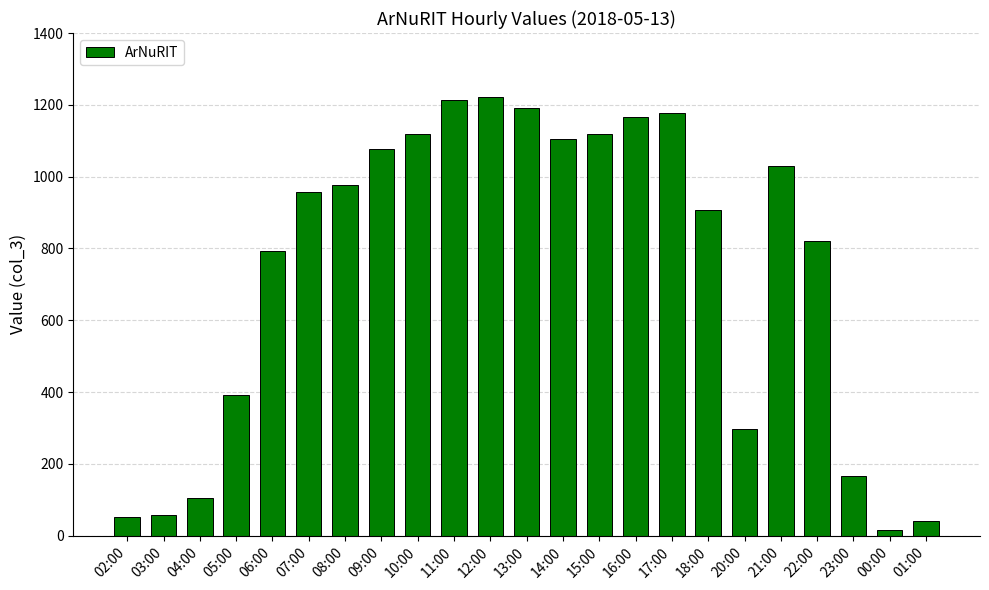

What is the label of the 11th bar from the right?

14:00